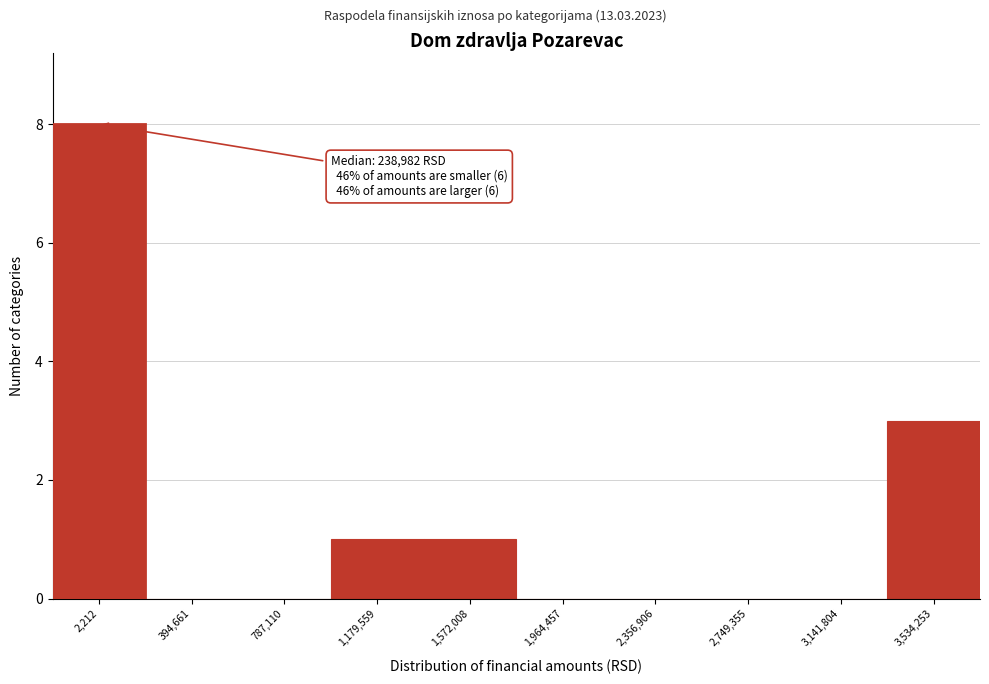

Reading left to right, list all the values displayed in this chart.

2,212=8	394,661=0	787,110=0	1,179,559=1	1,572,008=1	1,964,457=0	2,356,906=0	2,749,355=0	3,141,804=0	3,534,253=3